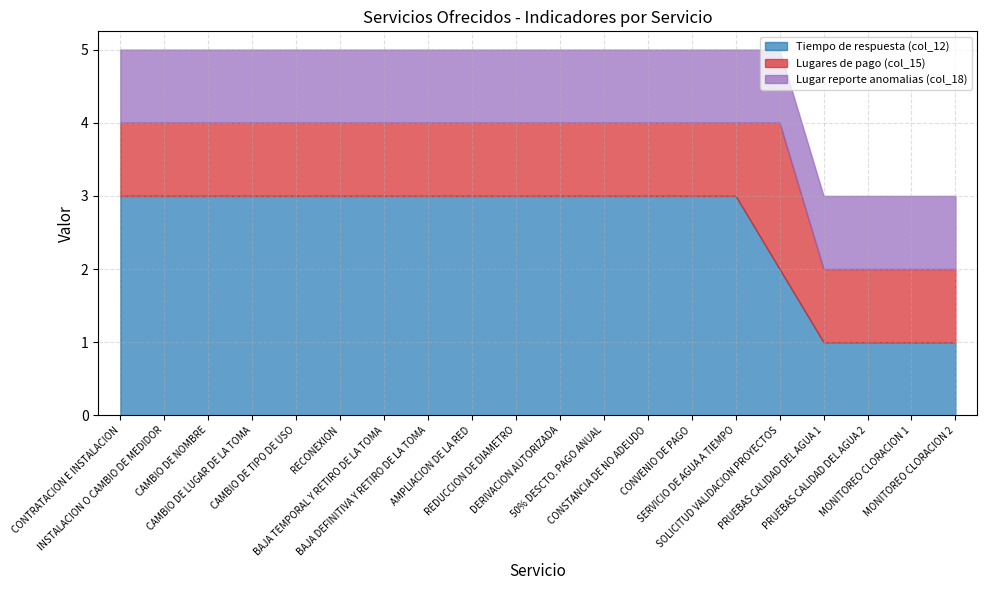

Which has a higher value, DERIVACION AUTORIZADA or CONSTANCIA DE NO ADEUDO?

DERIVACION AUTORIZADA